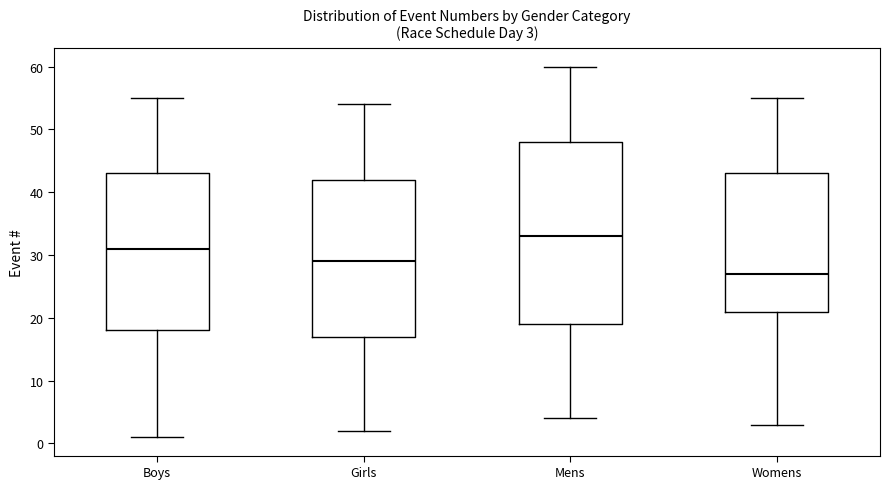

Which box's median line is the lowest?

Womens